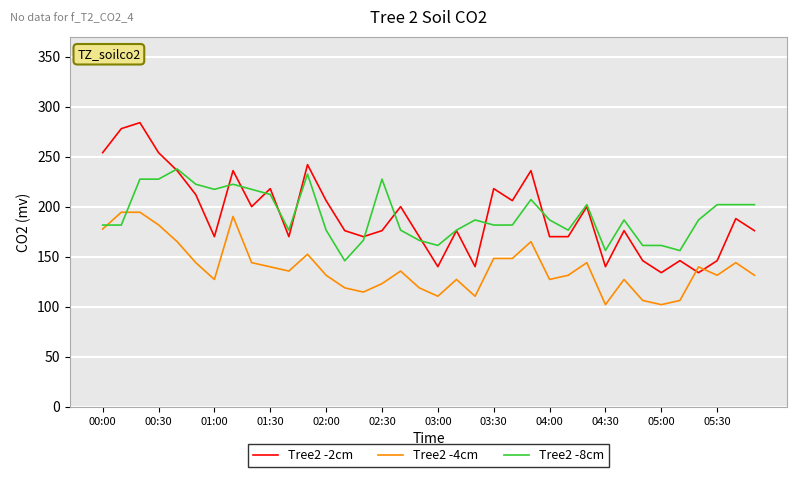

What is the maximum value shown in the chart?

284.0